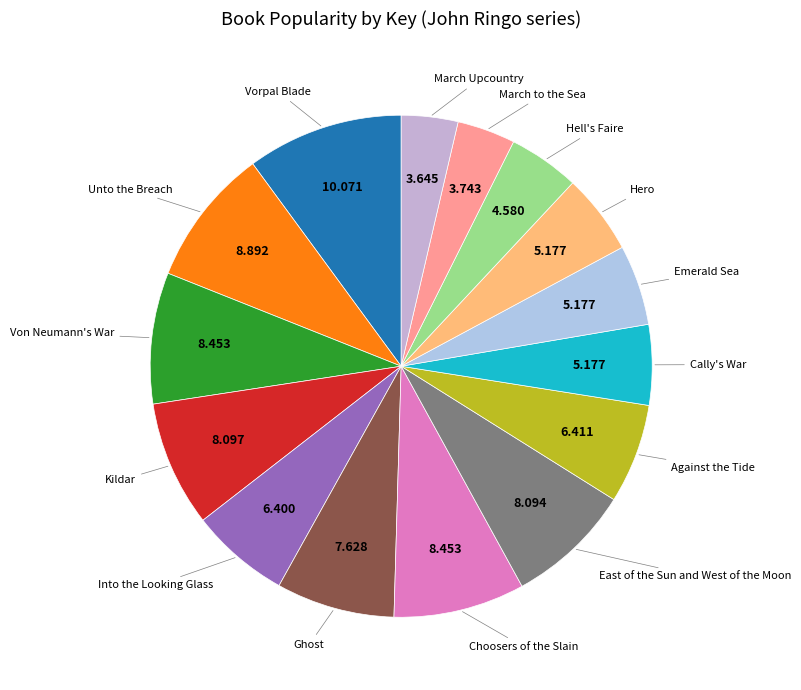

To the nearest percent, what is the difference between the largest and smallest slice percentages?

6%